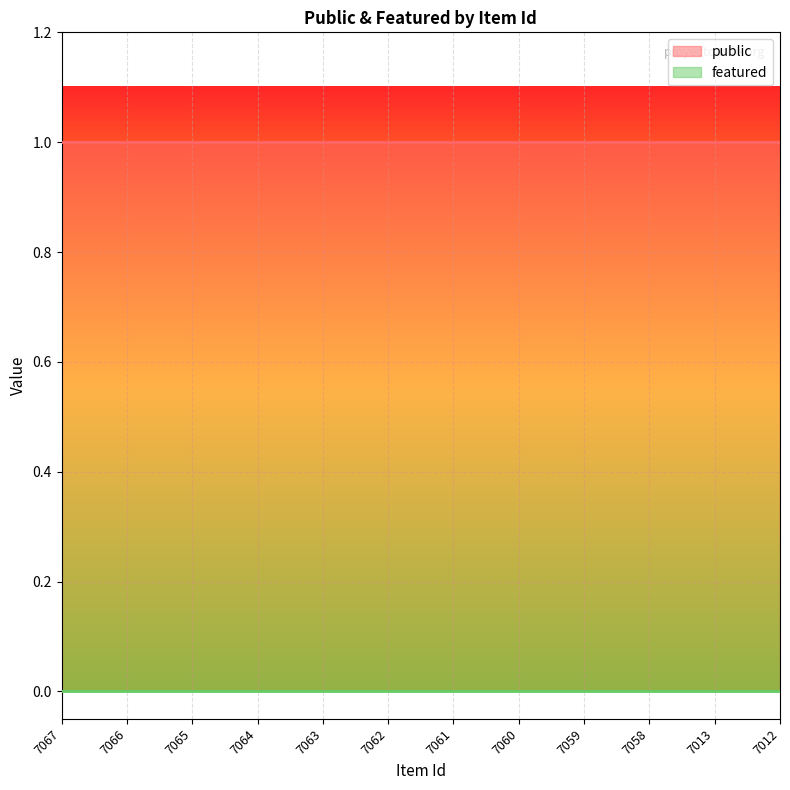

Between 7060 and 7059, which is larger?

7060